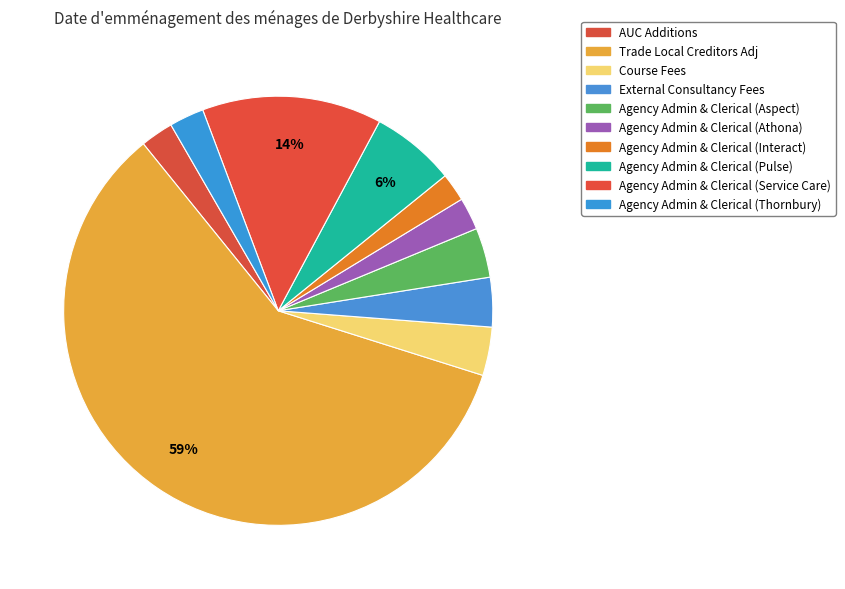

To the nearest percent, what is the average slice percentage?

10%